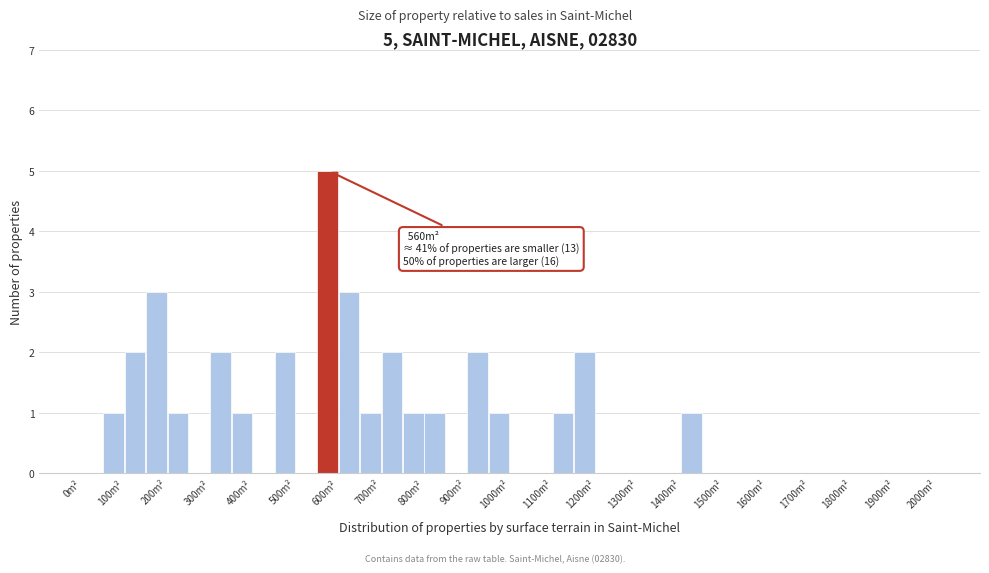

Which range on the x-axis has the tallest bar?

550 to 600